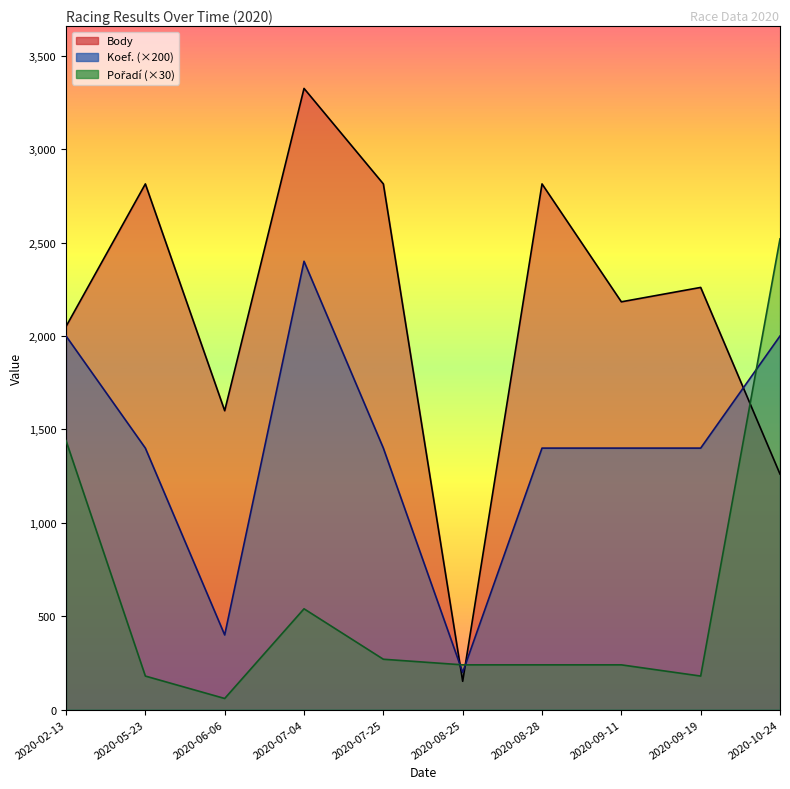

What is the maximum value for Koef.?

2400